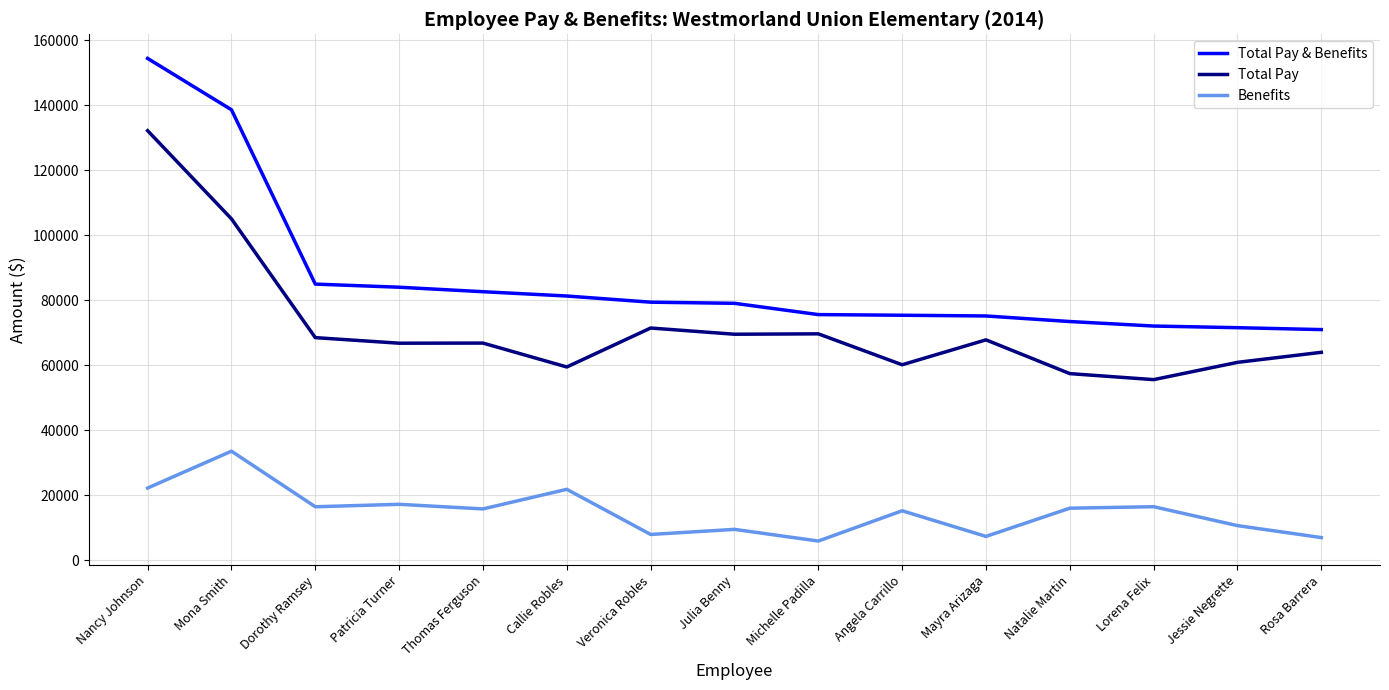

Count the number of categories in the chart.

15